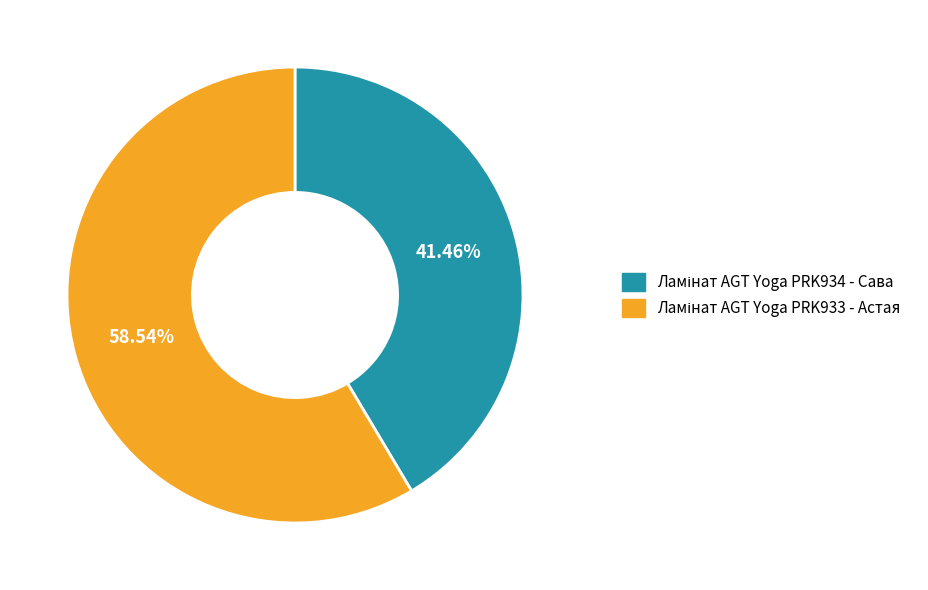

Does any single category account for the majority?

Yes